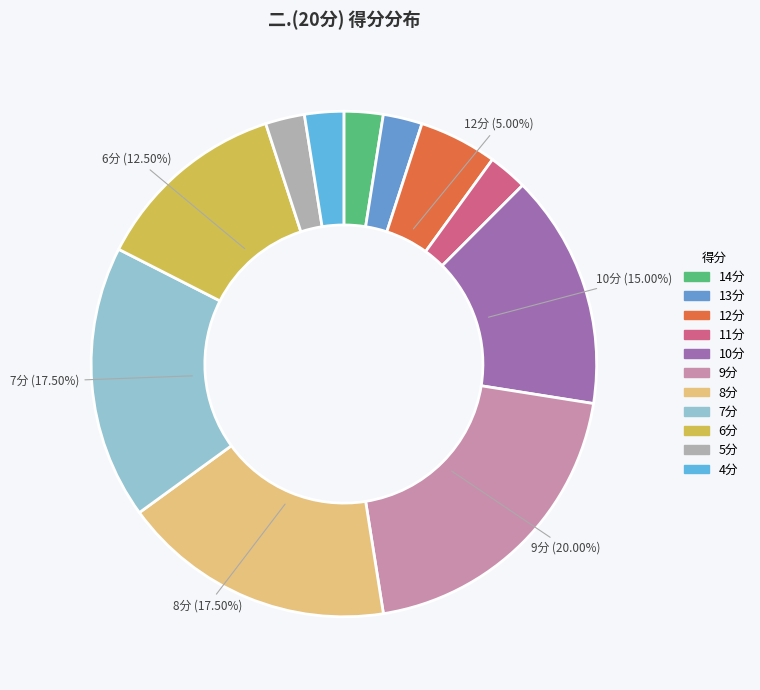

How many slices are in this pie chart?

11